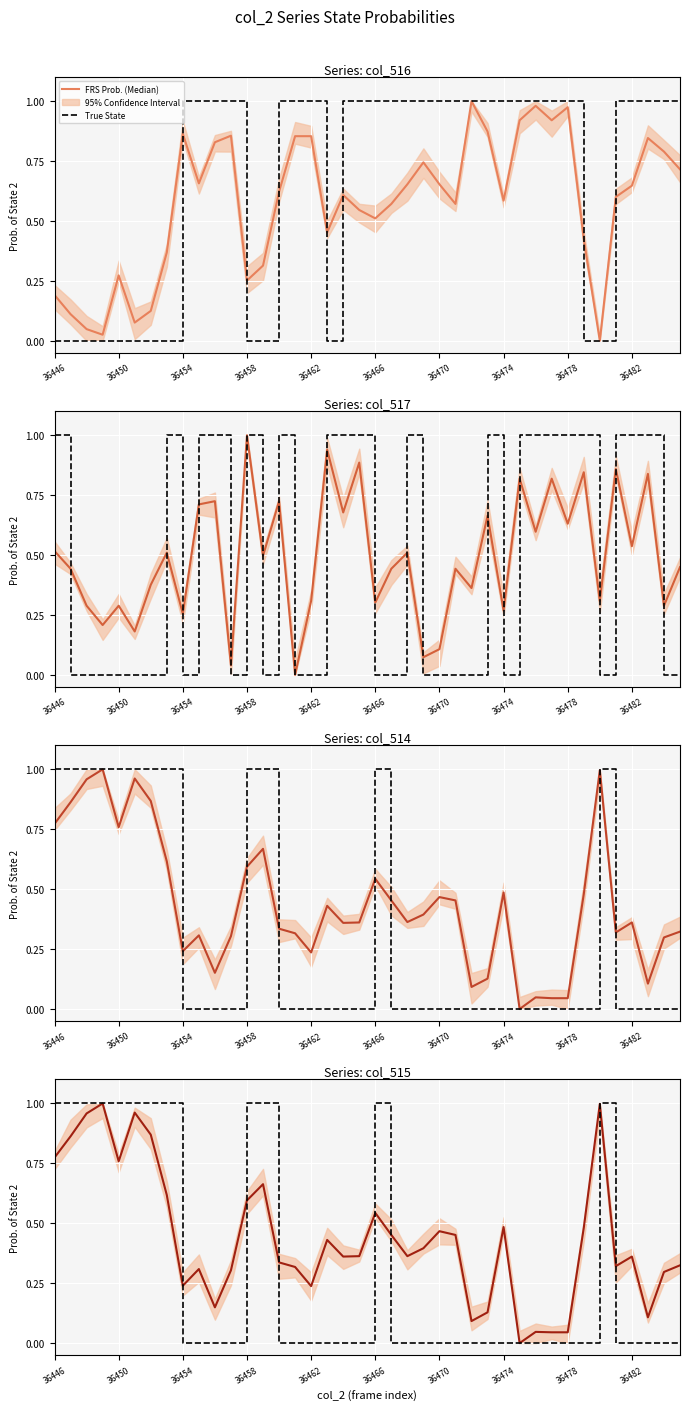

Which series has the widest spread of values?

FRS Prob. (Median)